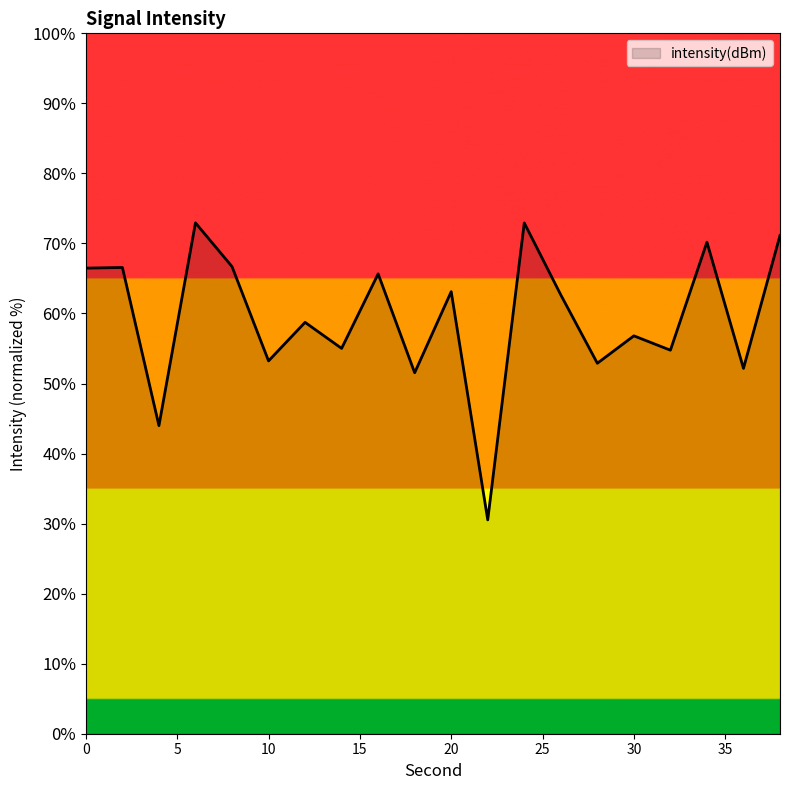

What is the smallest value displayed?

30.5